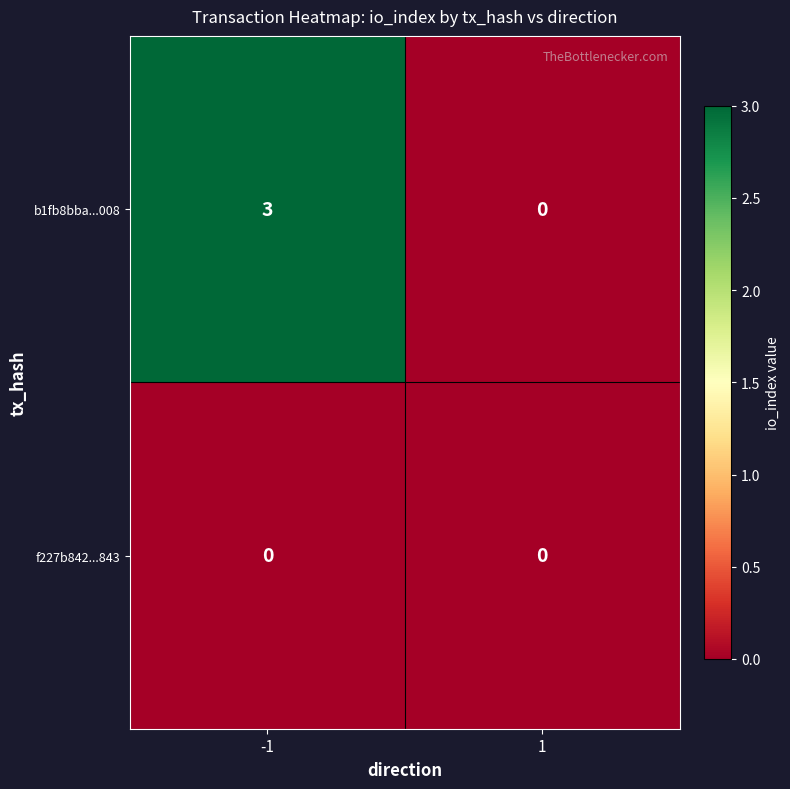

Reading left to right, what are all the values shown in this chart?

b1fb8bba...008: -1=3	1=0
f227b842...843: -1=0	1=0